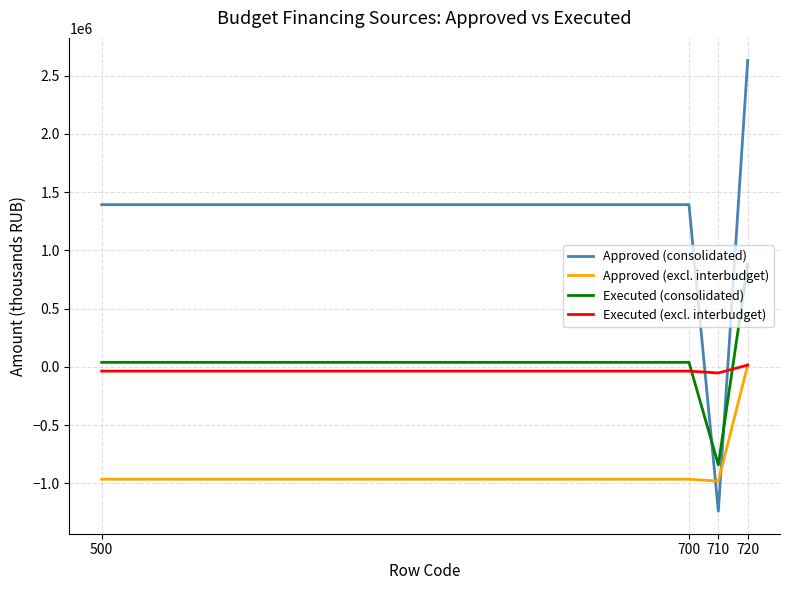

The value of Approved (excl. interbudget) at 700 is -1331160.7. True or false?

False